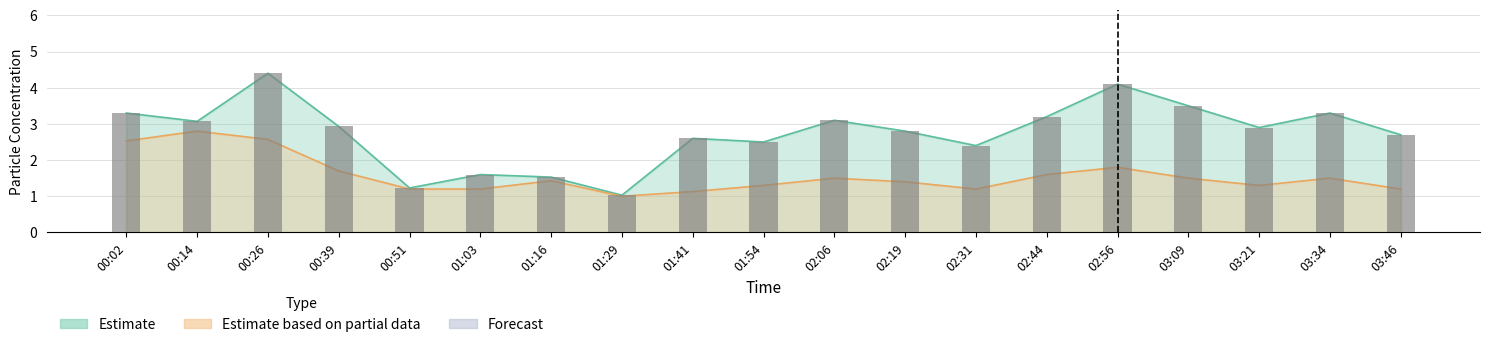

What is the label of the 14th bar from the right?

01:03